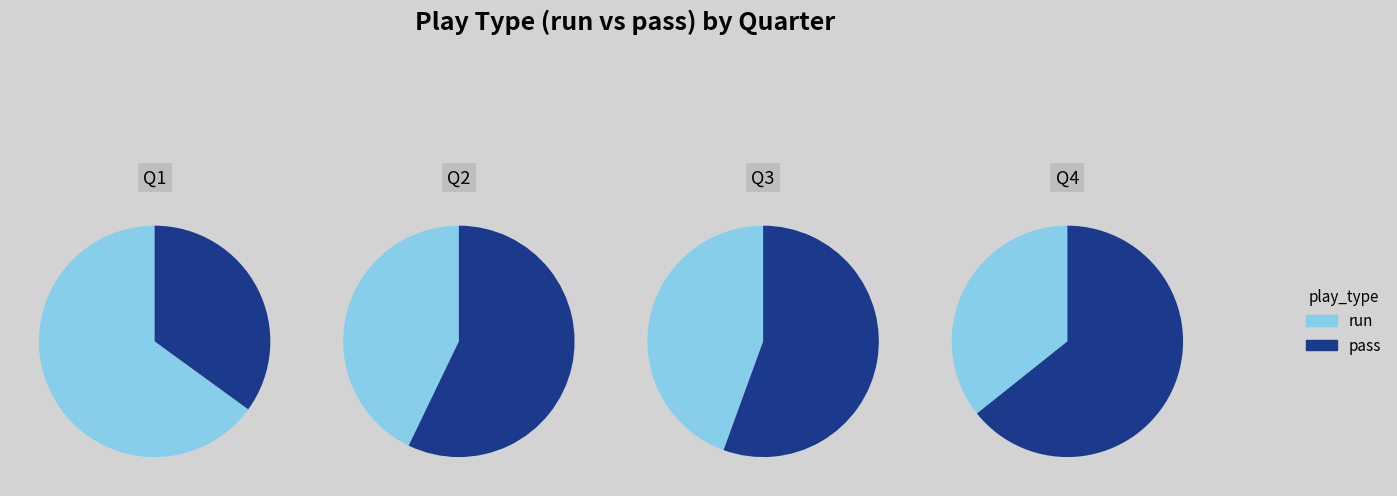

True or false: Q4 accounts for 14% of the total.

True